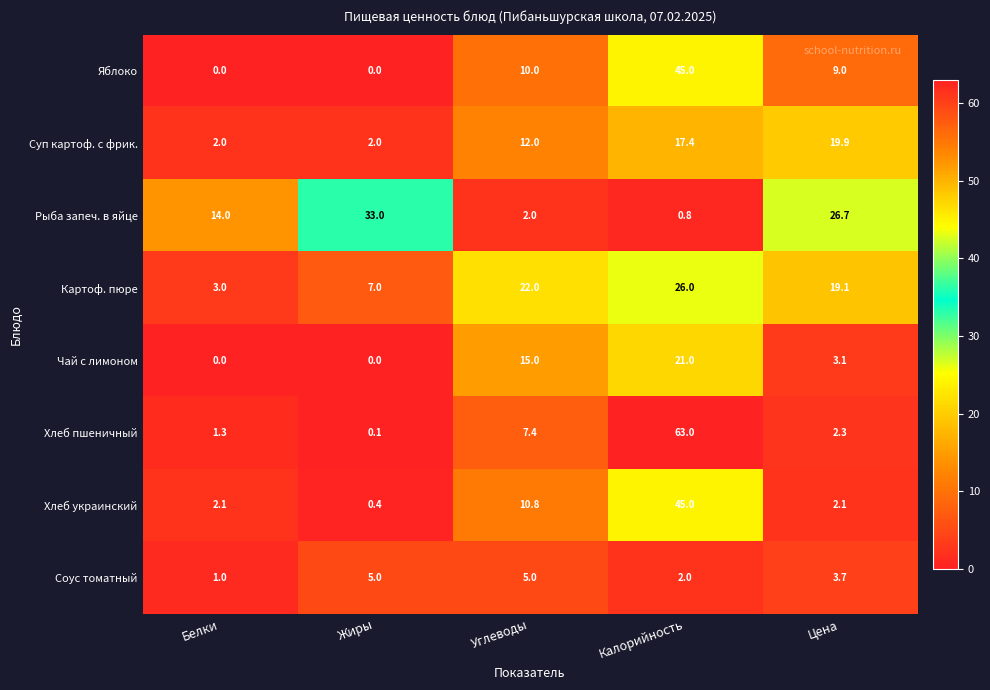

What is the sum of all Соус томатный values?

16.7